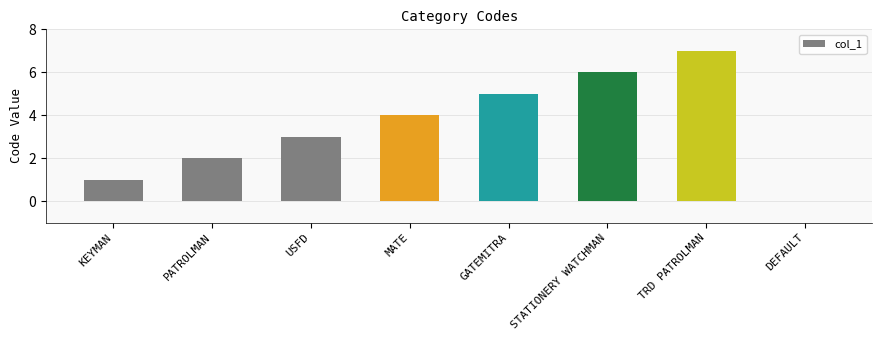

Is it true that the value at KEYMAN is 2?

False